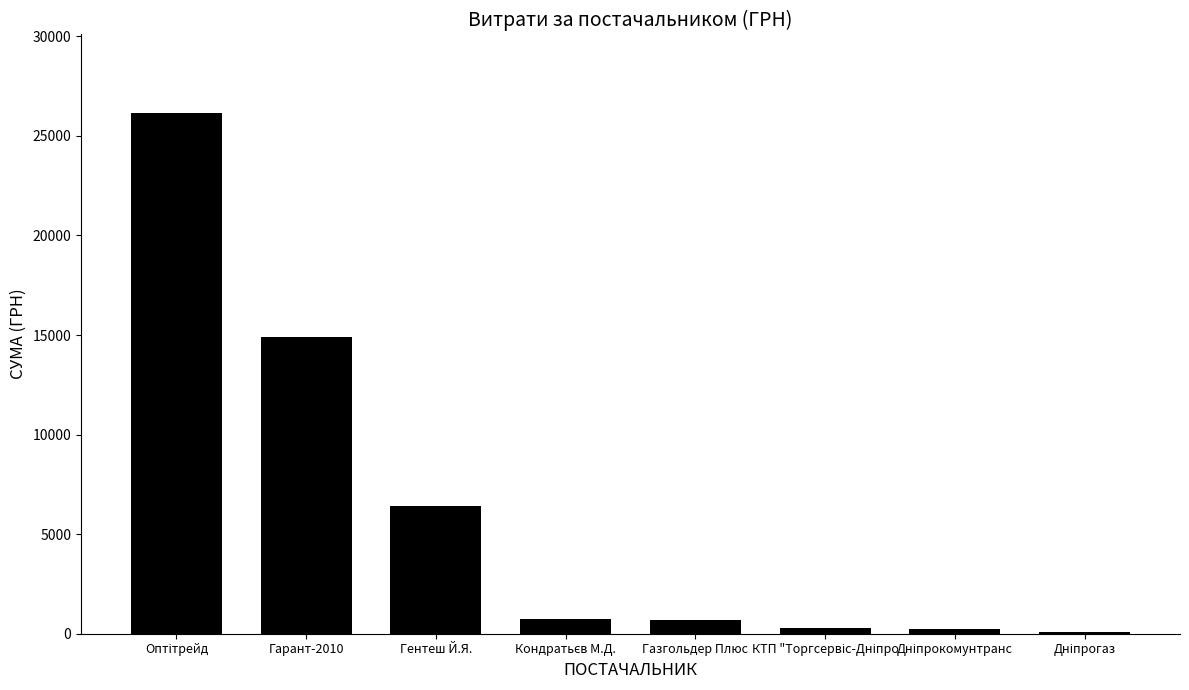

Does the chart contain stacked bars?

No